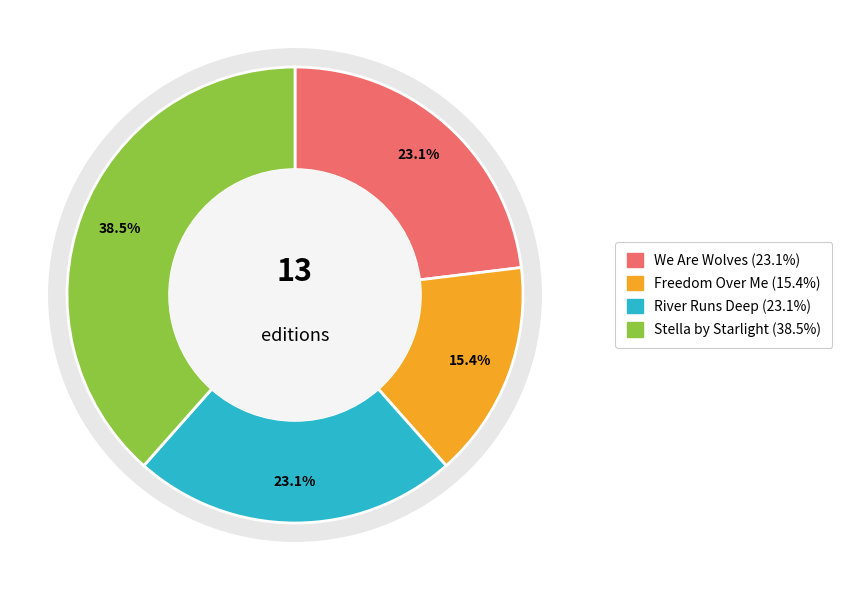

Count the number of slices in the pie.

4